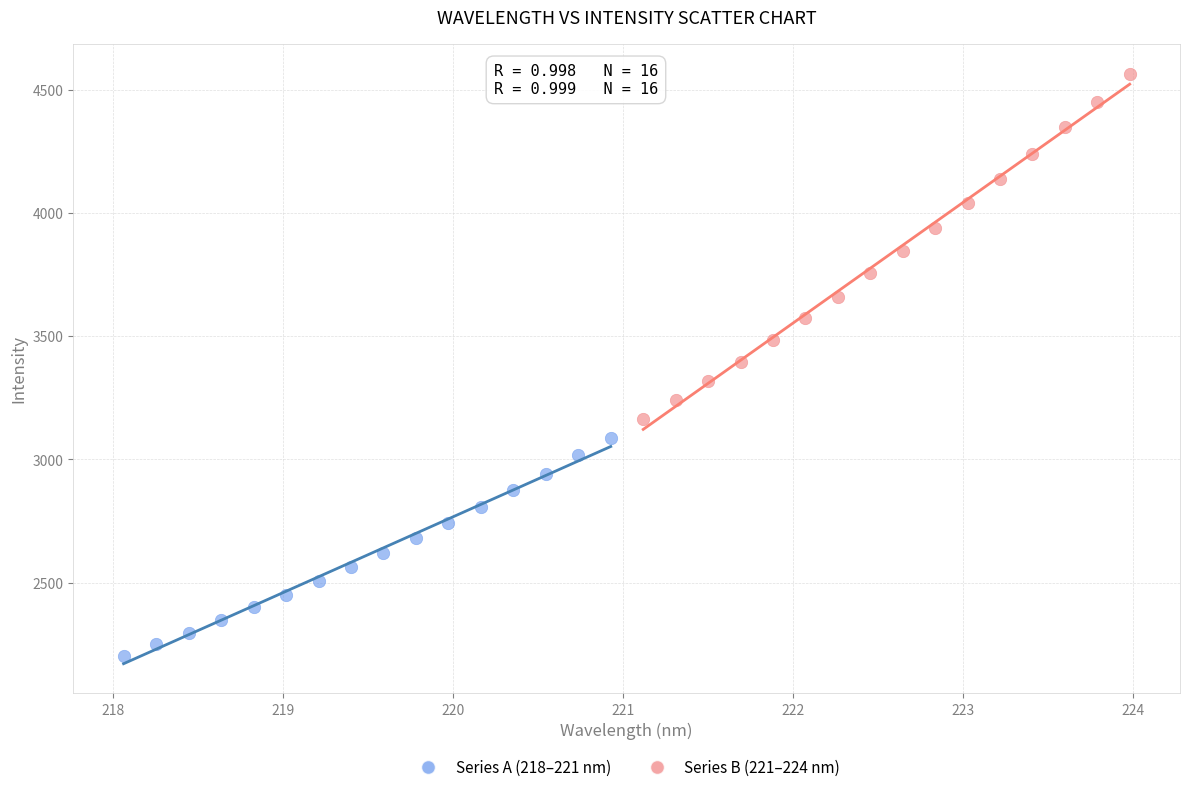

Which series contains the highest Y value?

Series B (221–224 nm)